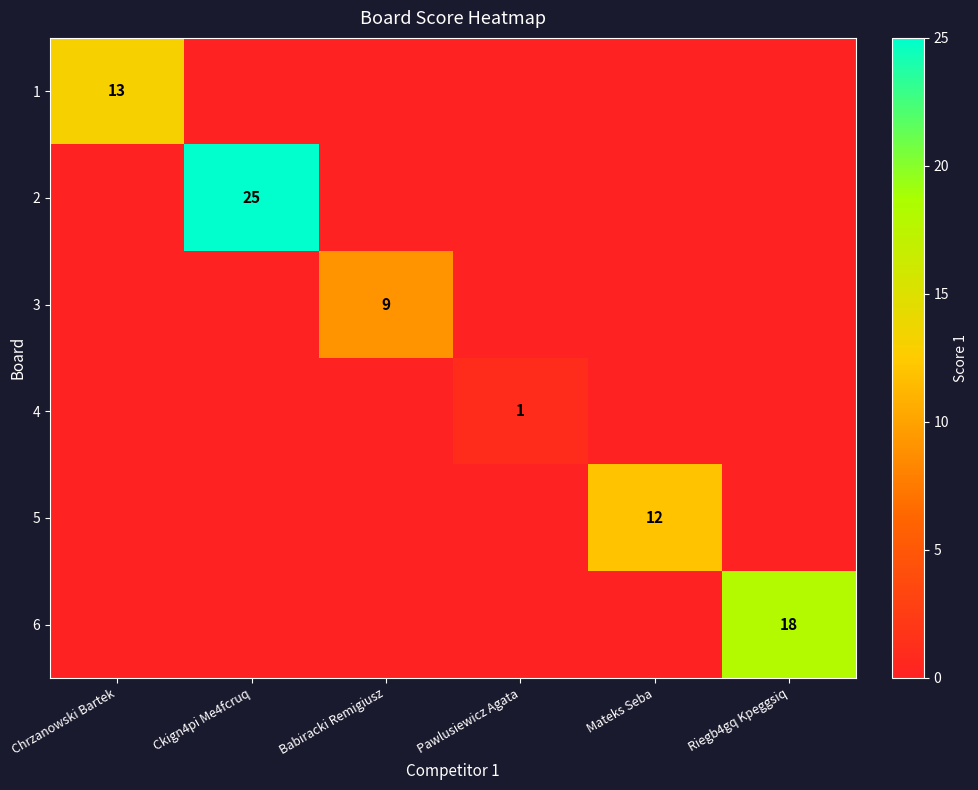

True or false: 1 has a value of 0 at Pawlusiewicz Agata.

True